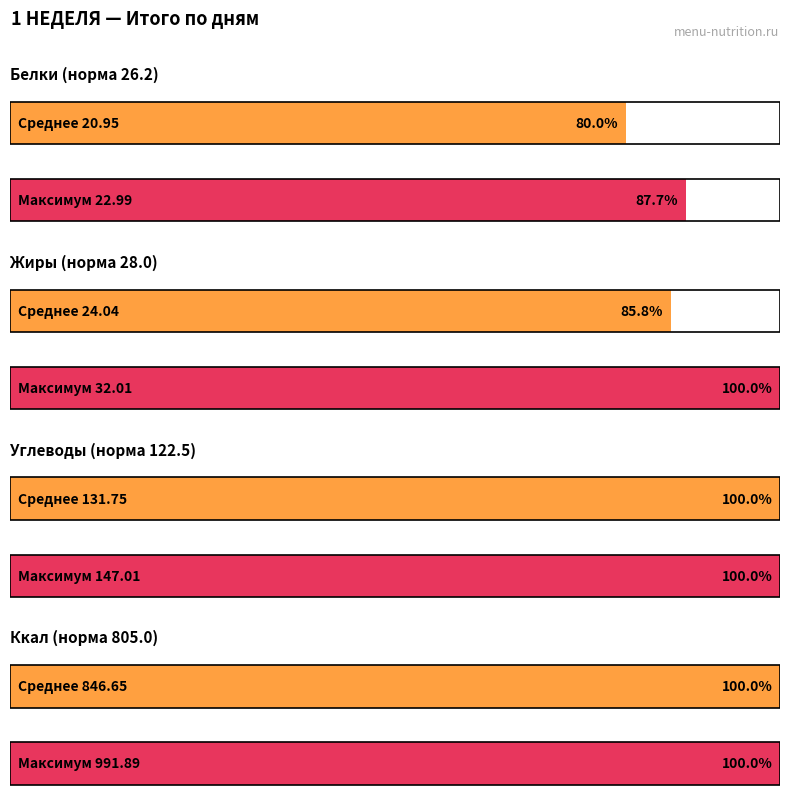

Rank the series by their maximum value, from highest to lowest.

Ккал, Углеводы, Жиры, Белки